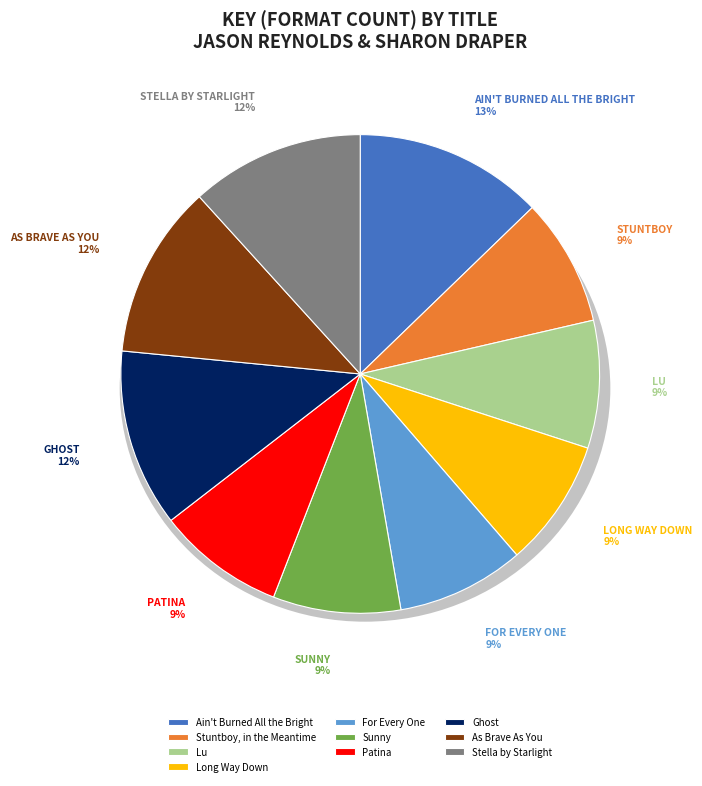

Rank the categories by value from lowest to highest.

Patina, For Every One, Sunny, Lu, Stuntboy, in the Meantime, Long Way Down, Stella by Starlight, As Brave As You, Ghost, Ain't Burned All the Bright